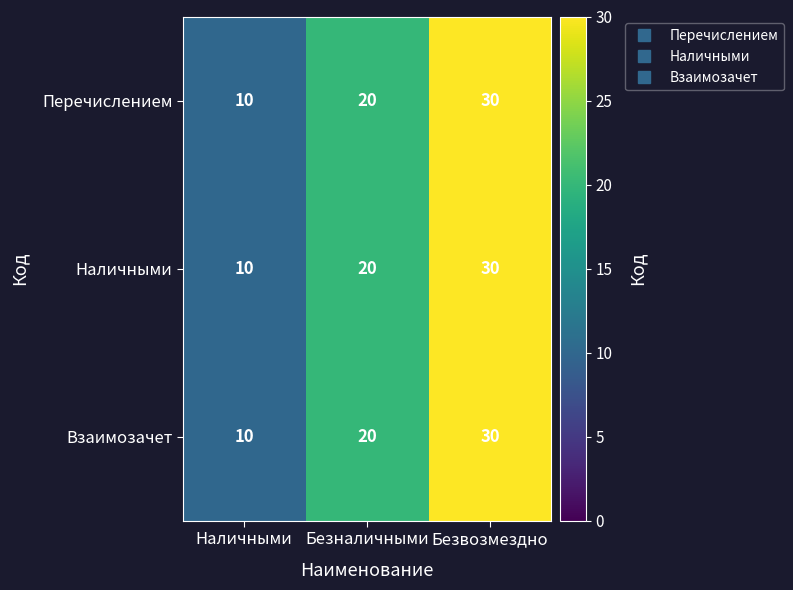

At which category is the sum across all series the highest?

Безвозмездно